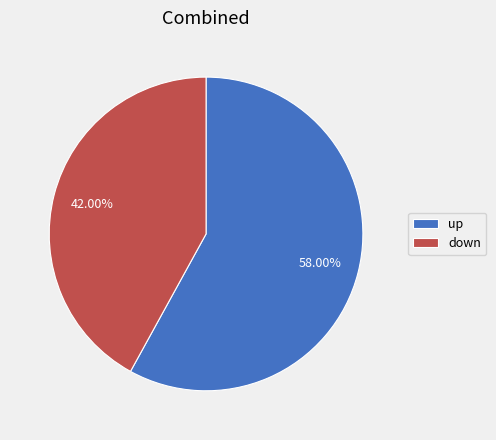

What is the smallest slice in the pie chart?

down